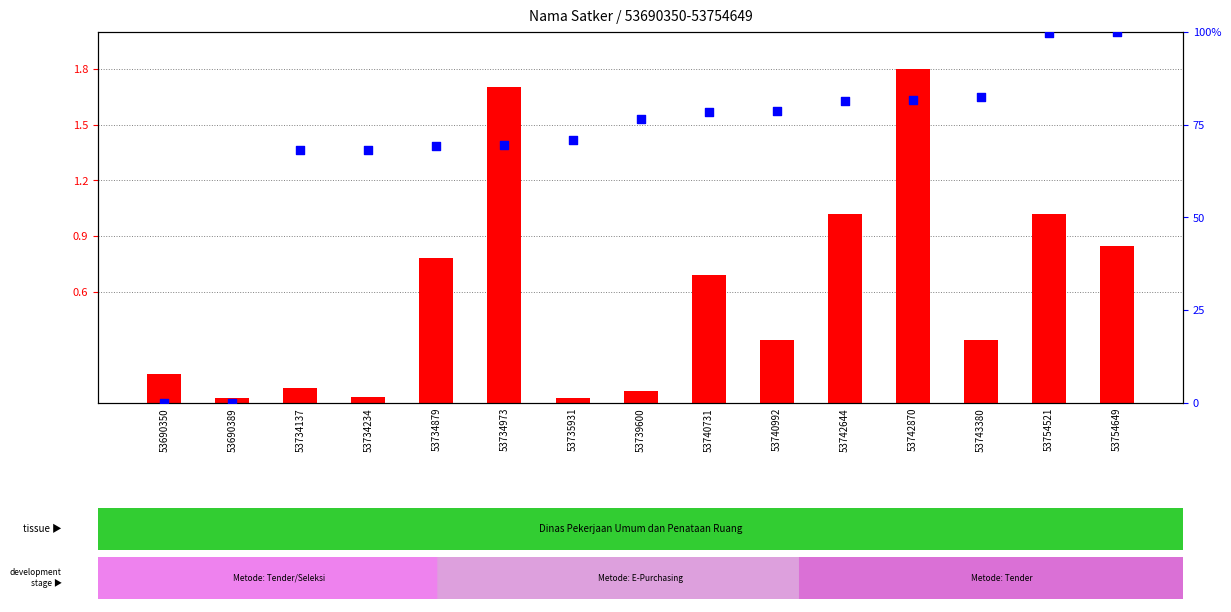

At which category is the sum across all series the highest?

53754649